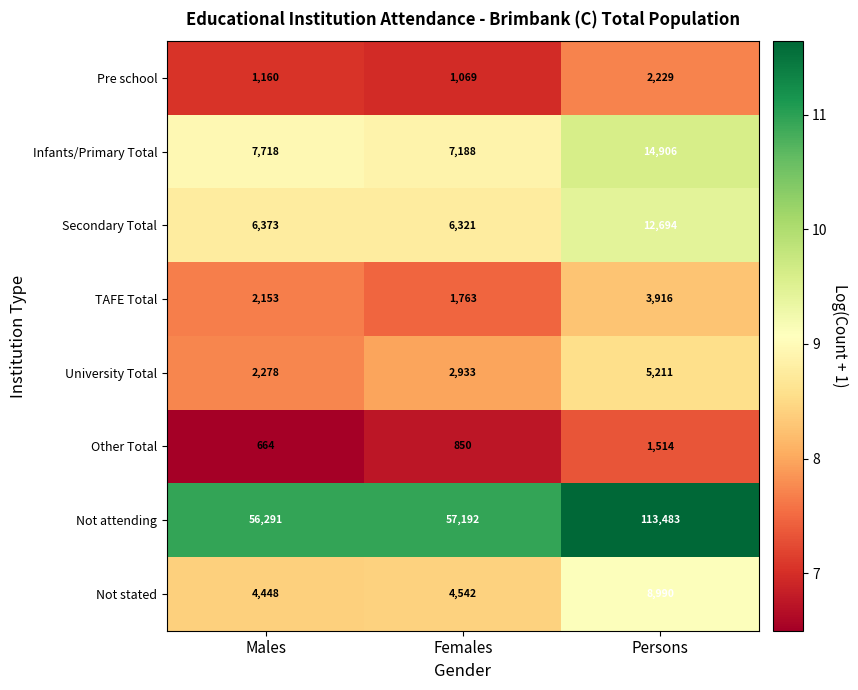

How many University Total values are between 2278 and 5211?

3